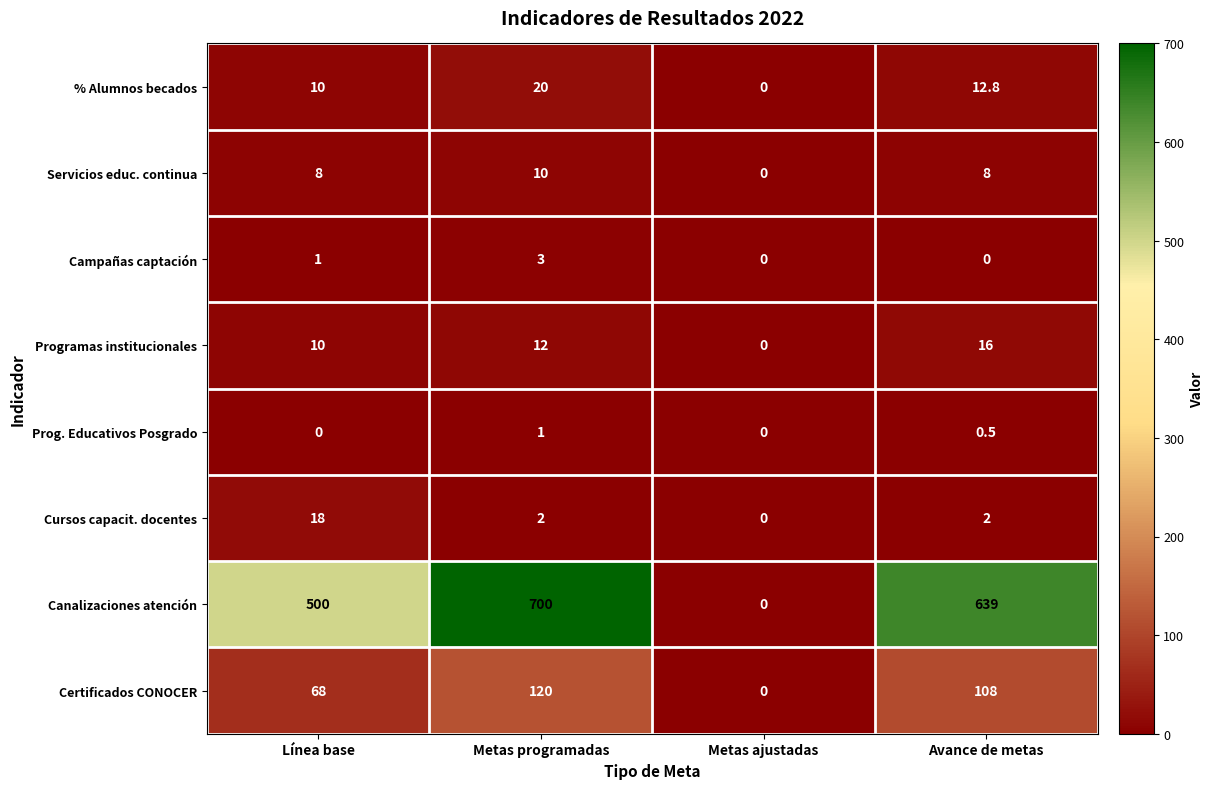

What is the maximum value shown in the chart?

700.0